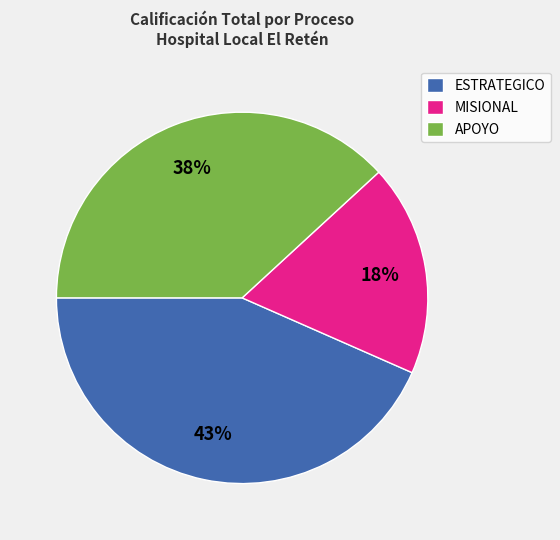

Is MISIONAL the majority of the pie?

No